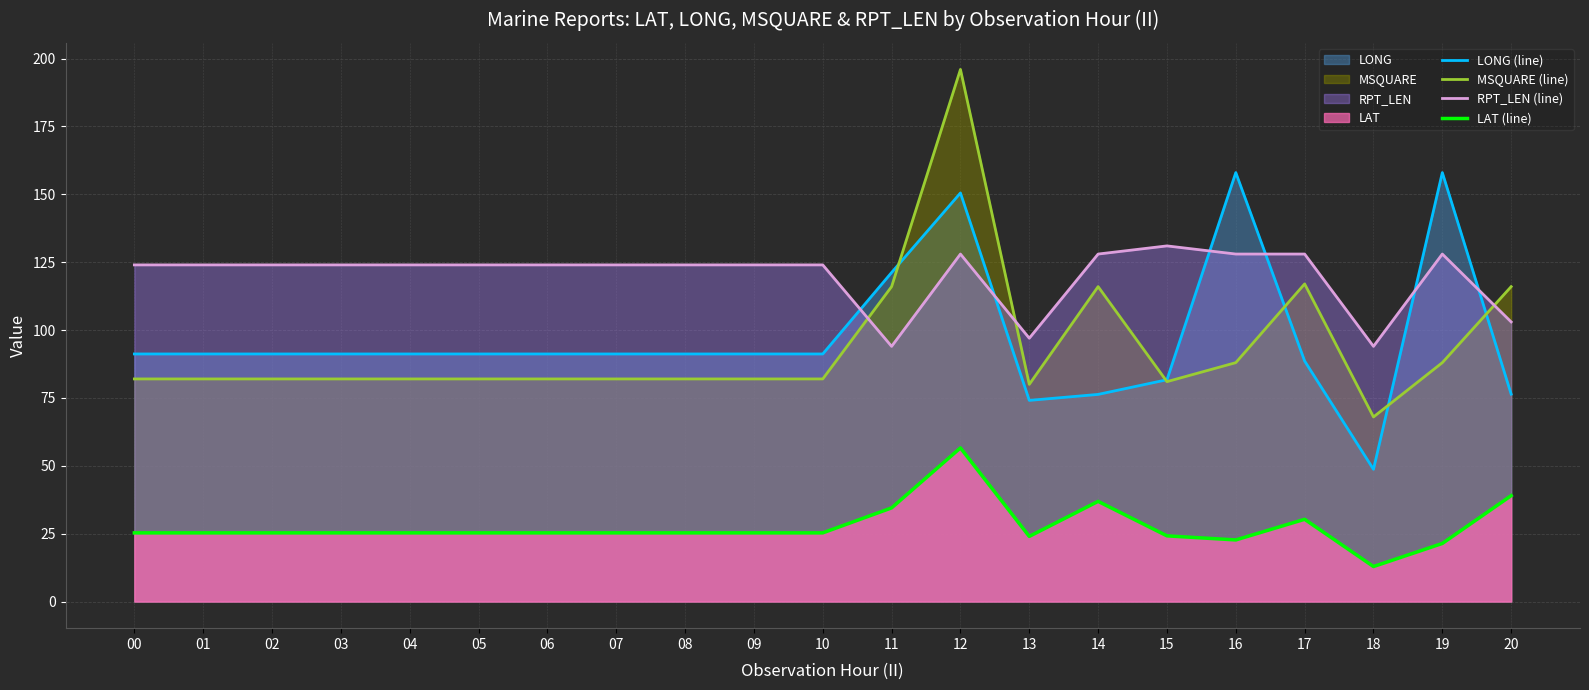

Which series has the widest spread of values?

MSQUARE (line)